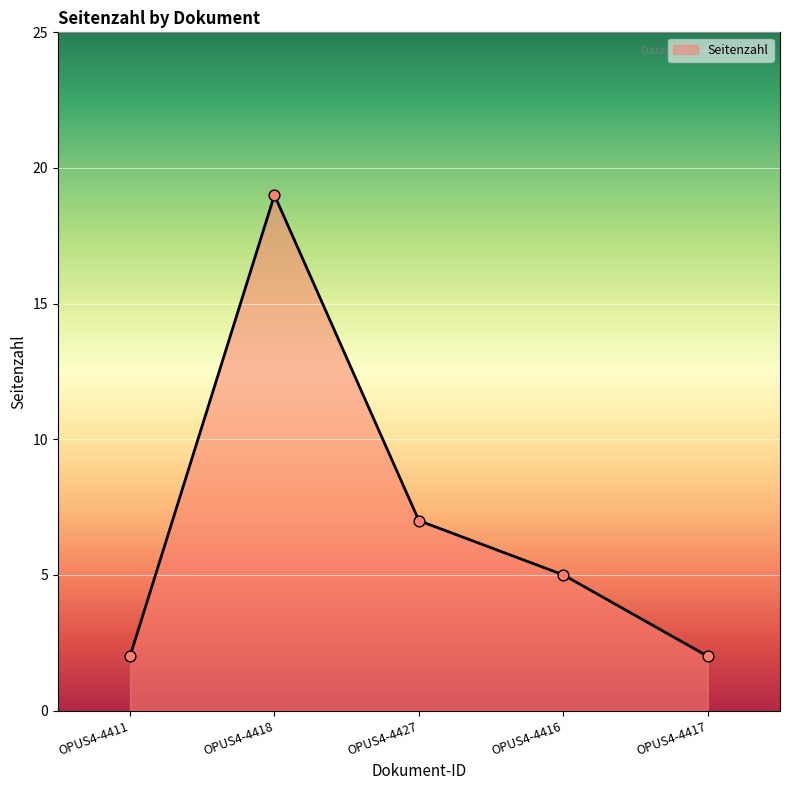

What is the change in value from OPUS4-4427 to OPUS4-4417?

-5